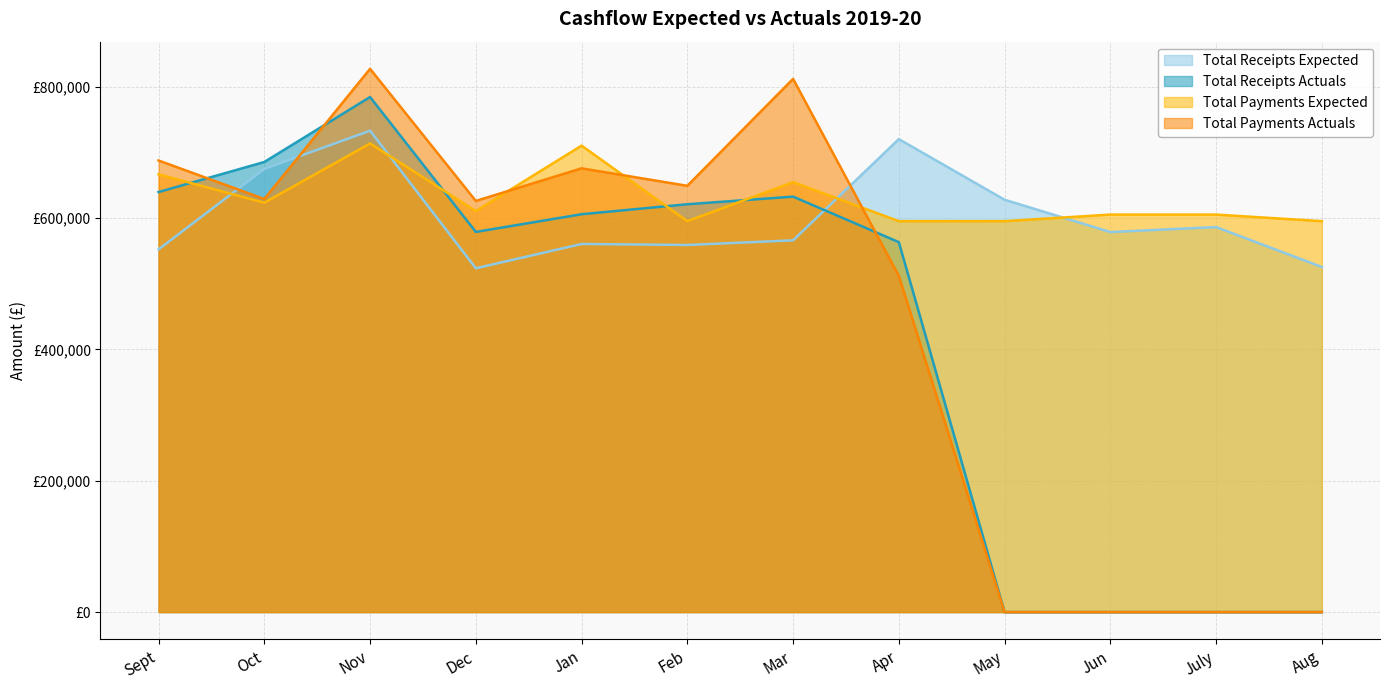

At which category is the sum across all series the highest?

Nov